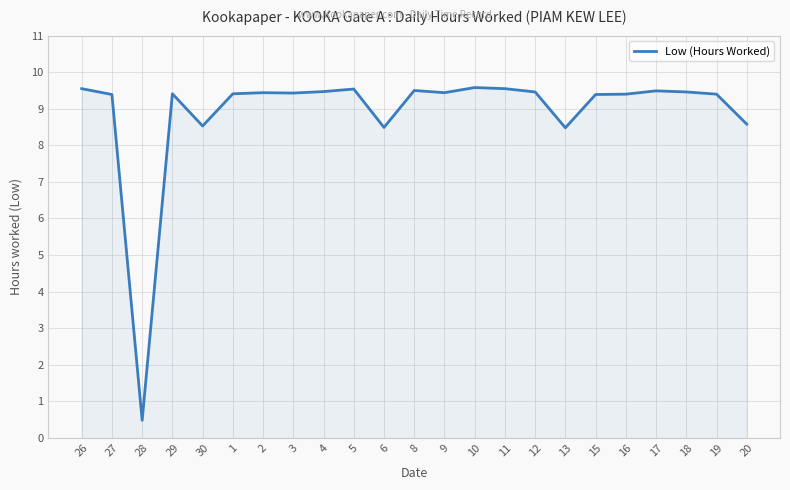

The chart shows a value of 9.4 at 1. True or false?

True